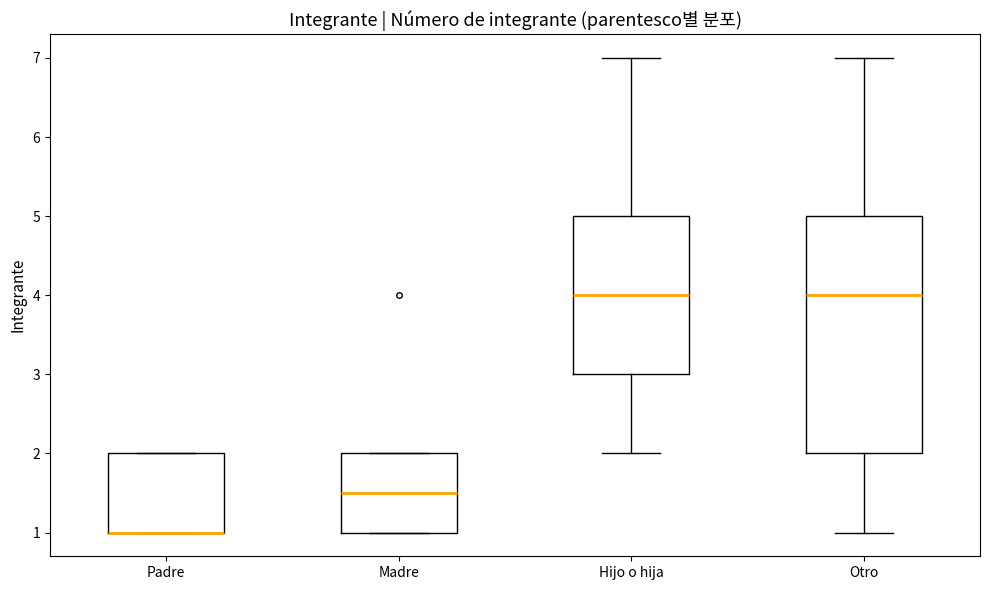

Reading left to right, transcribe this box plot: for each box, give where its median line is, the range the box spans, and where its two whiskers end, as read against the y-axis. The values are not printed on the chart, so give them approximately, as read against the axis.

Padre: median 1.0 (drawn on the box's lower edge), box 1.0 to 2.0, whiskers 1.0 to 2.0
Madre: median 1.5, box 1.0 to 2.0, whiskers 1.0 to 2.0
Hijo o hija: median 4.0, box 3.0 to 5.0, whiskers 2.0 to 7.0
Otro: median 4.0, box 2.0 to 5.0, whiskers 1.0 to 7.0